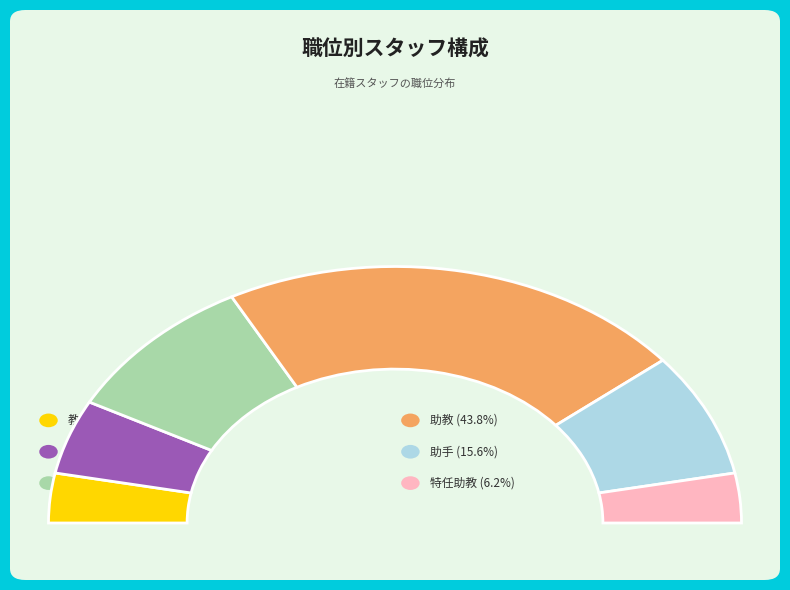

Is it true that 助手 is 28% of the pie?

False